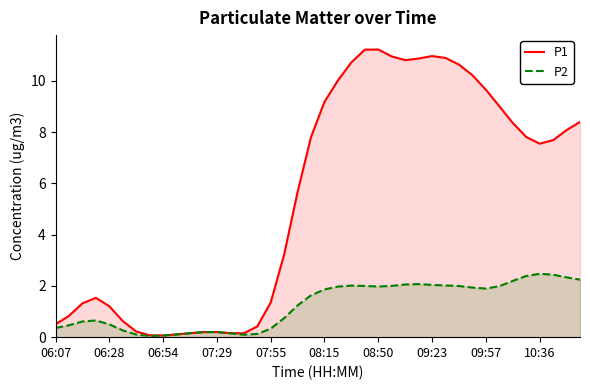

In P2, how many points are higher than both neighbors (excluding endpoints)?

5